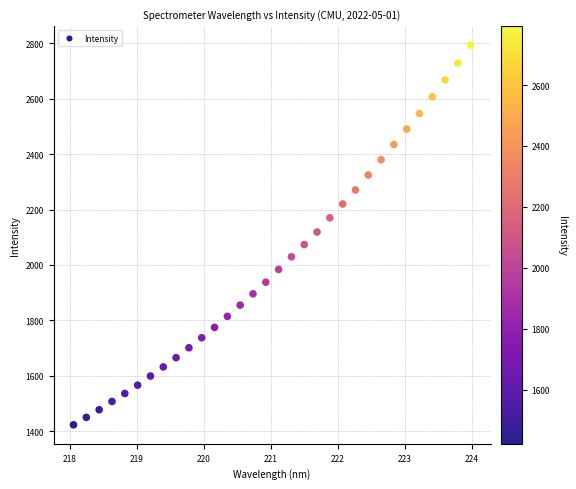

What is the range of Y values (max minus min)?

1369.7